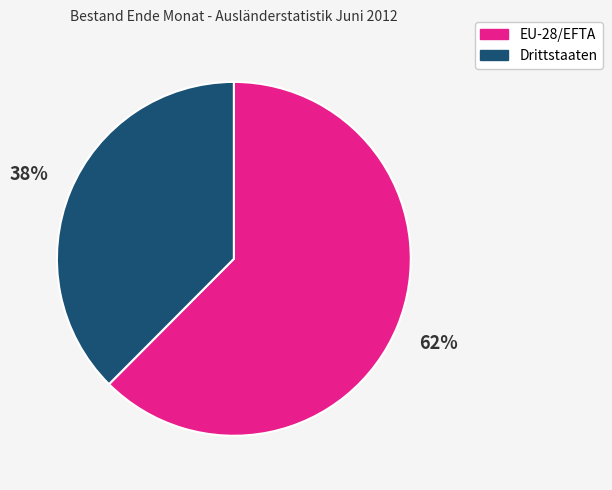

Which slice represents more than half of the pie?

EU-28/EFTA